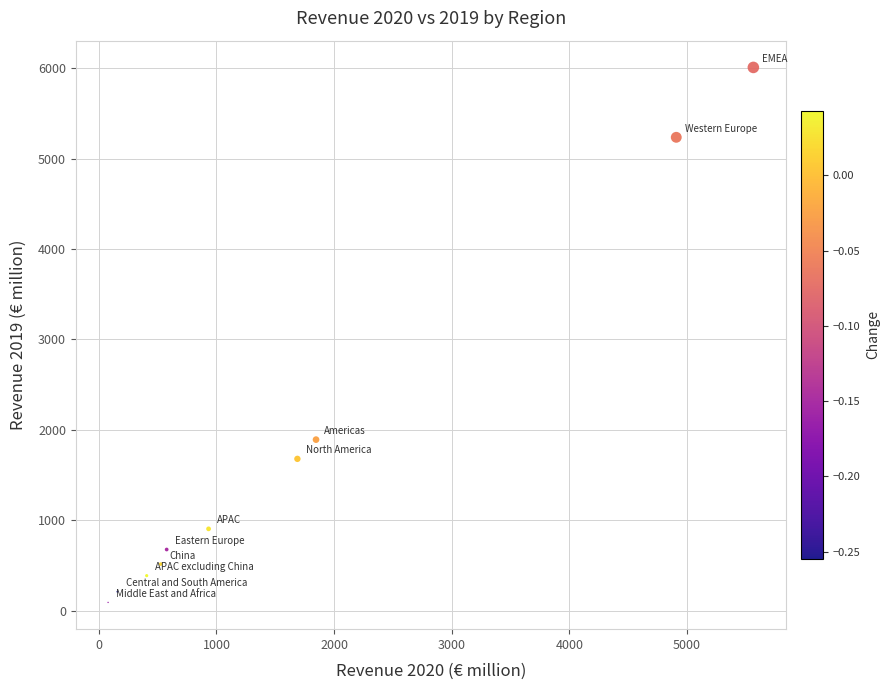

What is the average X value?

1668.3